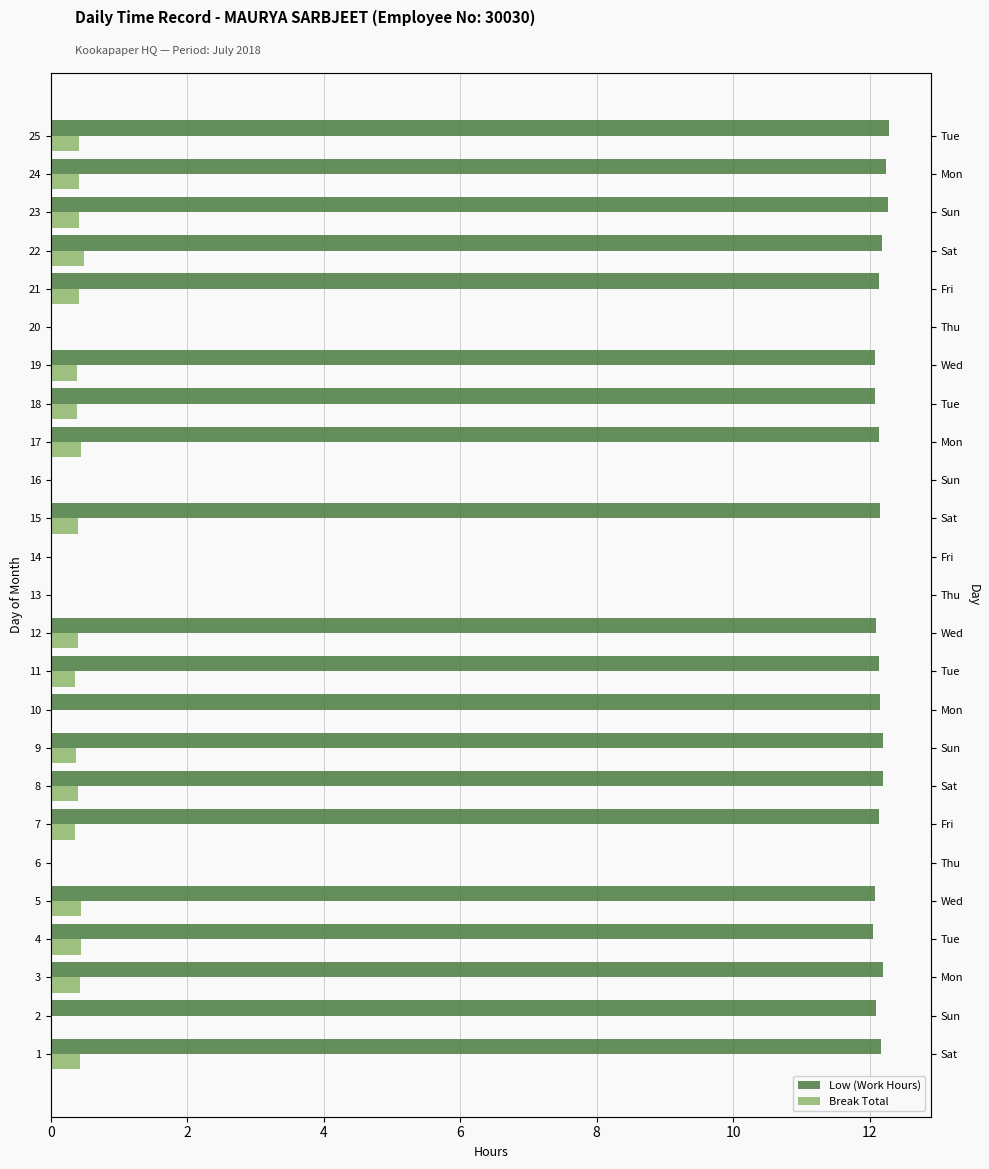

Reading left to right, transcribe all the data shown in this chart.

Low (Work Hours): 12.2	12.1	12.2	12.1	12.1	0.0	12.1	12.2	12.2	12.2	12.1	12.1	0.0	0.0	12.2	0.0	12.1	12.1	12.1	0.0	12.1	12.2	12.3	12.2	12.3
Break Total: 0.4	0.0	0.4	0.4	0.5	0.0	0.4	0.4	0.4	0.0	0.4	0.4	0.0	0.0	0.4	0.0	0.5	0.4	0.4	0.0	0.4	0.5	0.4	0.4	0.4